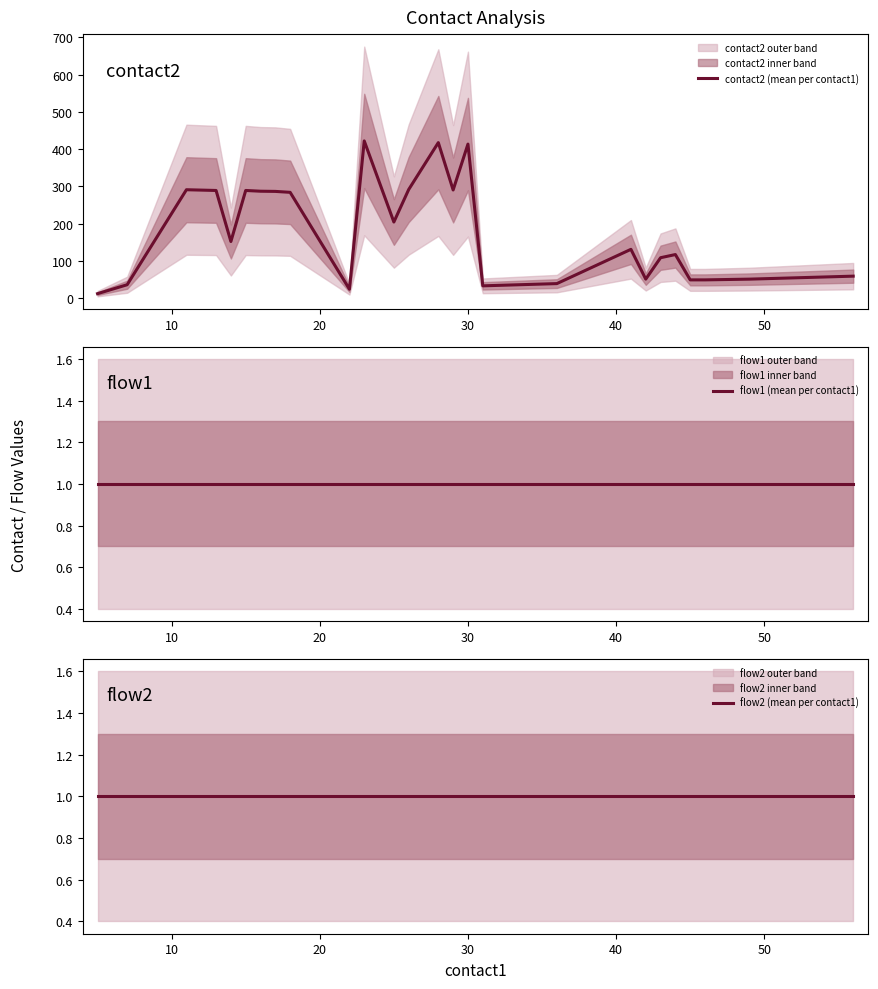

What is the maximum value for contact2 (mean per contact1)?

422.0